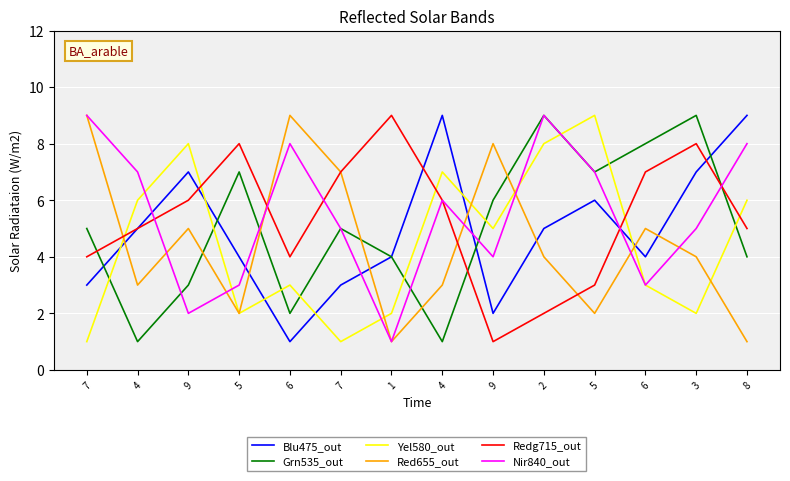

Where is Blu475_out nearest to the value 5?

4